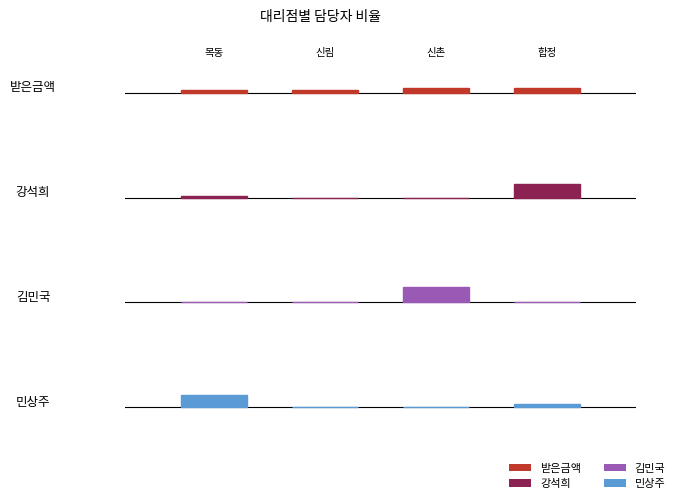

Reading right to left, extract all data points from this chart.

받은금액: 0.3	0.3	0.2	0.2
강석희: 0.9	0.0	0.0	0.1
김민국: 0.0	1.0	0.0	0.0
민상주: 0.2	0.0	0.0	0.8